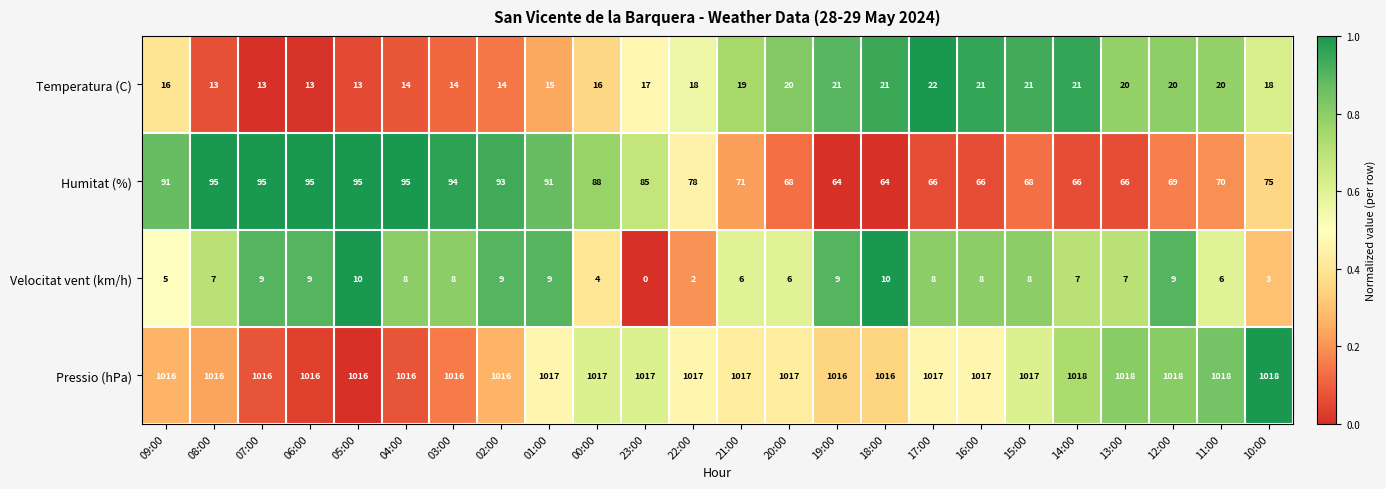

What is the difference between the highest and lowest values at 19:00?

1007